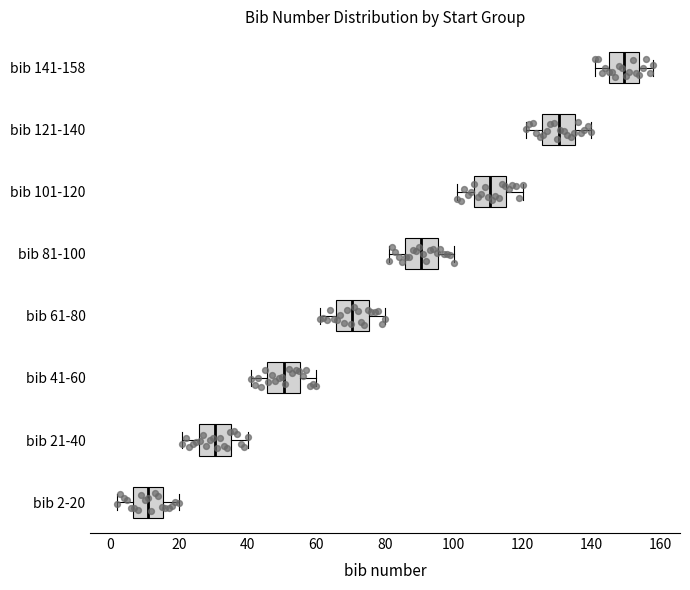

Reading bottom to top, read every box against the x-axis: the position of its median line, the range the box covers, and the ends of its whiskers. The values are not printed on the chart, so give them approximately, as read against the axis.

bib 2-20: median 12, box 6 to 16, whiskers 2 to 20
bib 21-40: median 30, box 26 to 36, whiskers 22 to 40
bib 41-60: median 50, box 46 to 56, whiskers 42 to 60
bib 61-80: median 70, box 66 to 76, whiskers 62 to 80
bib 81-100: median 90, box 86 to 96, whiskers 82 to 100
bib 101-120: median 110, box 106 to 116, whiskers 102 to 120
bib 121-140: median 130, box 126 to 136, whiskers 122 to 140
bib 141-158: median 150, box 146 to 154, whiskers 142 to 158